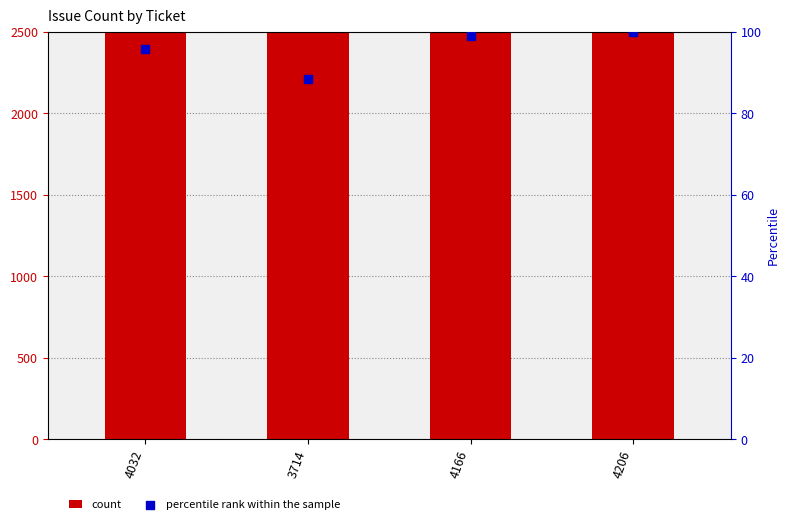

At how many categories does at least one series exceed 1314?

4